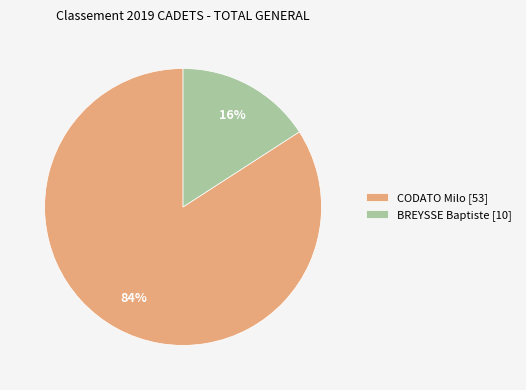

Do BREYSSE Baptiste [10] and CODATO Milo [53] together represent more than half of the pie?

Yes